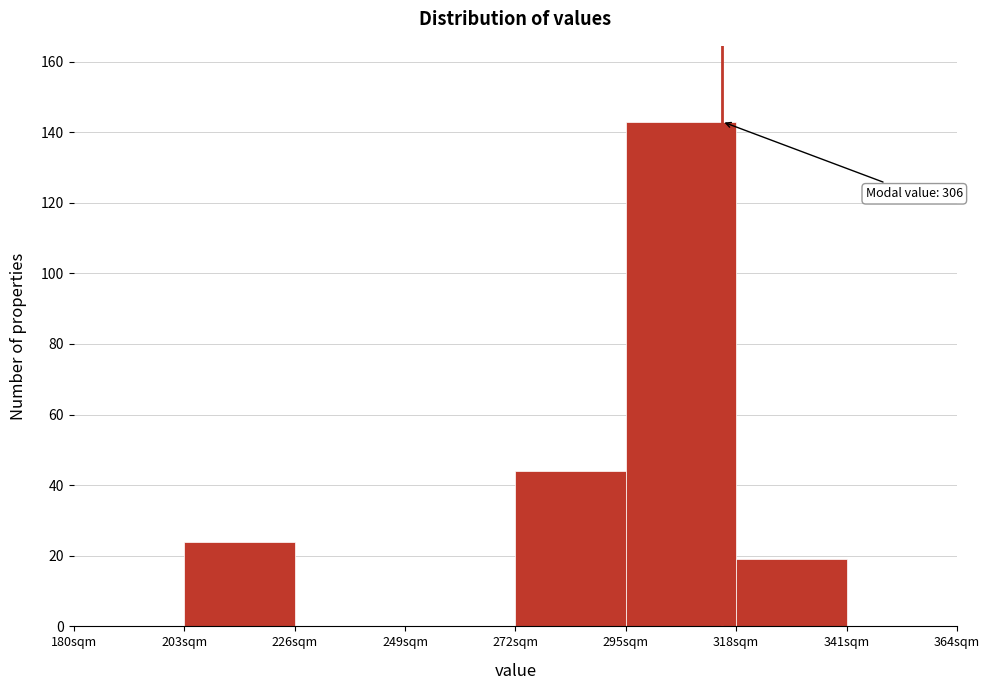

Over which range of the x-axis is the bar tallest?

295 to 318